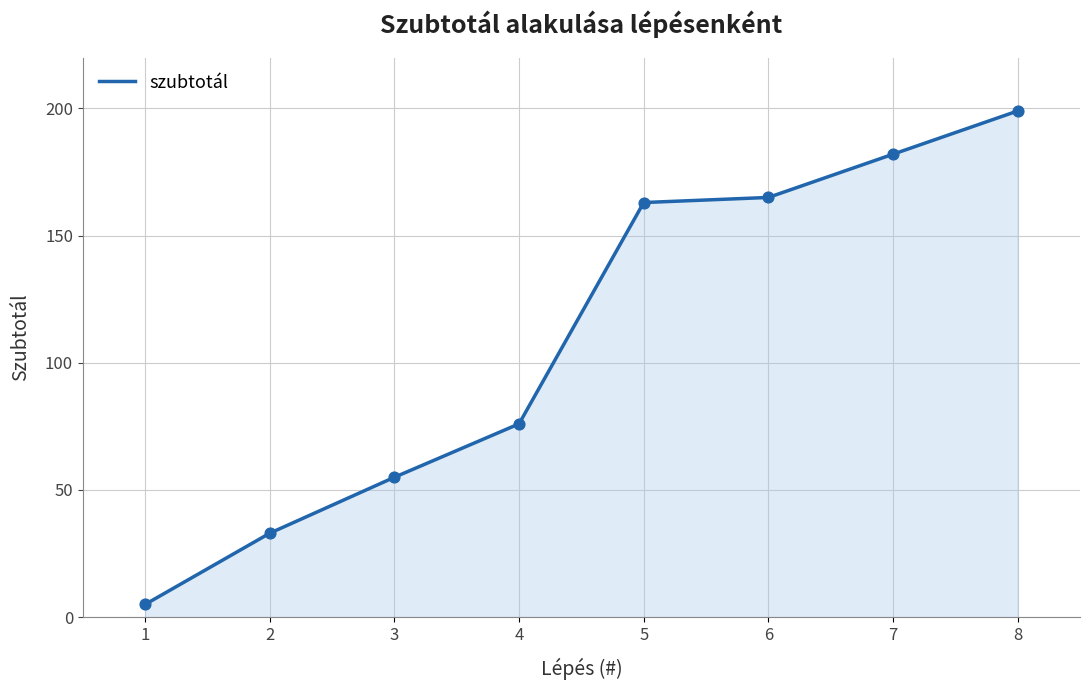

What is the ratio of the value at 3 to the value at 6?

0.3